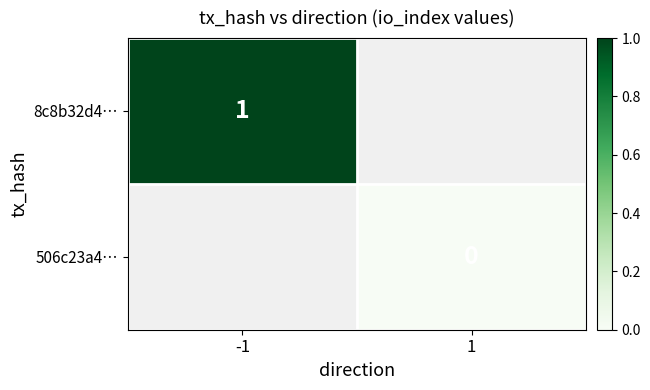

True or false: 8c8b32d4… has a value of 1 at -1.

True